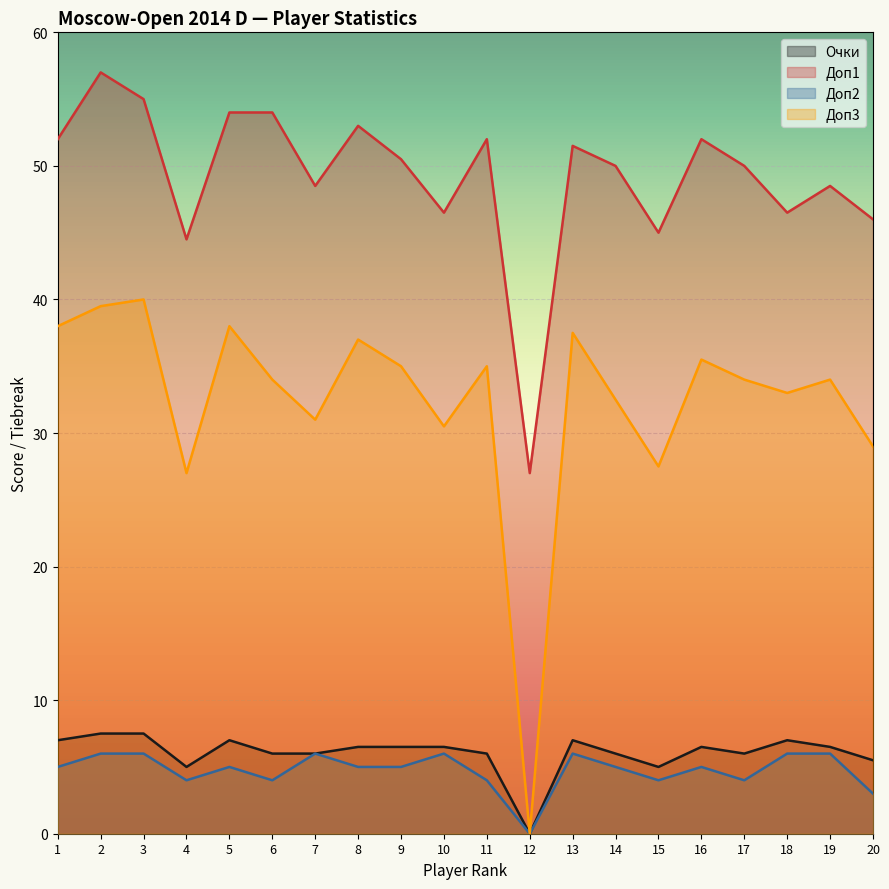

Reading right to left, what are all the values shown in this chart?

Очки: 5.5	6.5	7.0	6.0	6.5	5.0	6.0	7.0	0.0	6.0	6.5	6.5	6.5	6.0	6.0	7.0	5.0	7.5	7.5	7.0
Доп1: 46.0	48.5	46.5	50.0	52.0	45.0	50.0	51.5	27.0	52.0	46.5	50.5	53.0	48.5	54.0	54.0	44.5	55.0	57.0	52.0
Доп2: 3.0	6.0	6.0	4.0	5.0	4.0	5.0	6.0	0.0	4.0	6.0	5.0	5.0	6.0	4.0	5.0	4.0	6.0	6.0	5.0
Доп3: 29.0	34.0	33.0	34.0	35.5	27.5	32.5	37.5	0.0	35.0	30.5	35.0	37.0	31.0	34.0	38.0	27.0	40.0	39.5	38.0